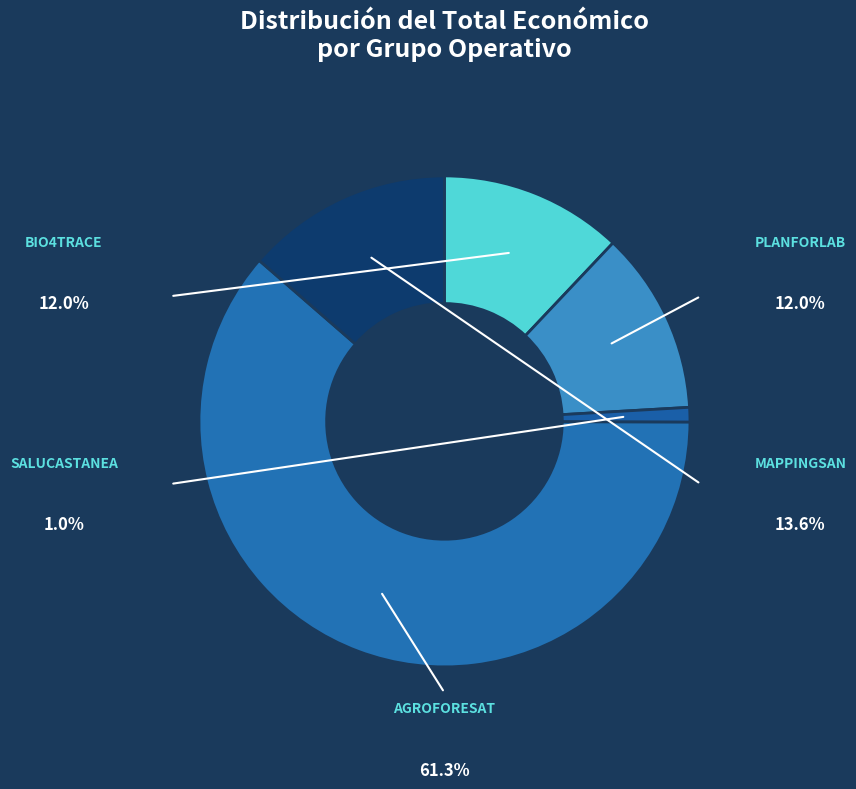

How many segments does this pie chart have?

5